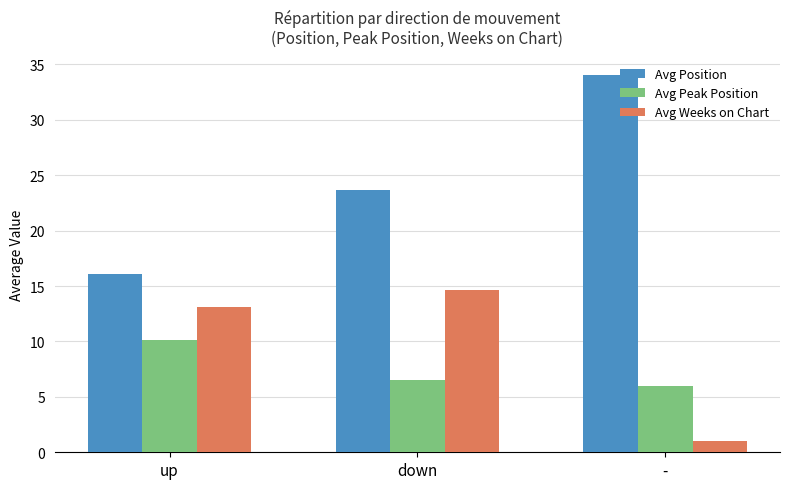

Between up and down, which series saw the biggest shift?

Avg Position